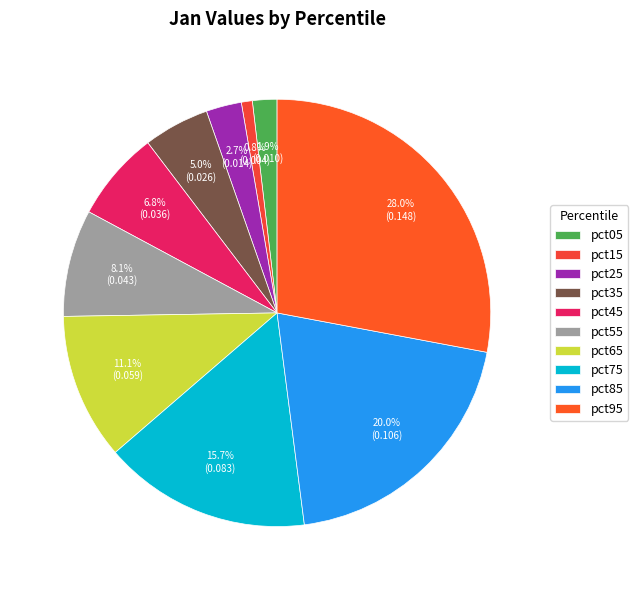

What percentage is NOT represented by pct95?

72.0%